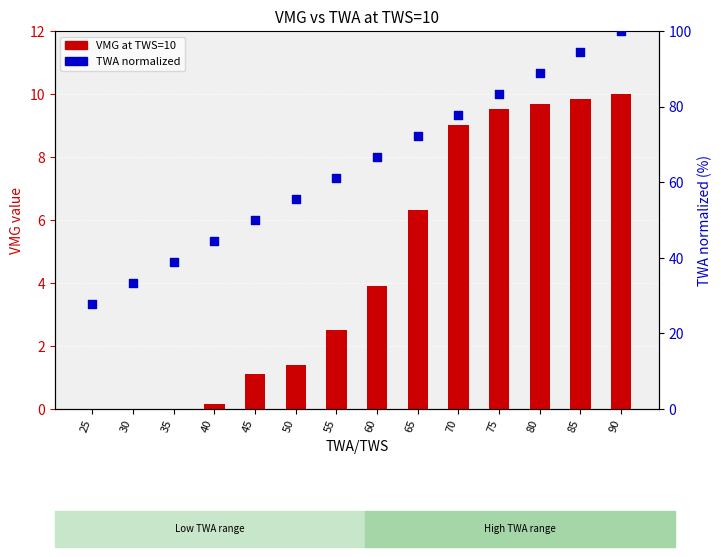

Is the value of TWA percentile at 30 greater than the value of VMG at TWS=10 at 35?

Yes